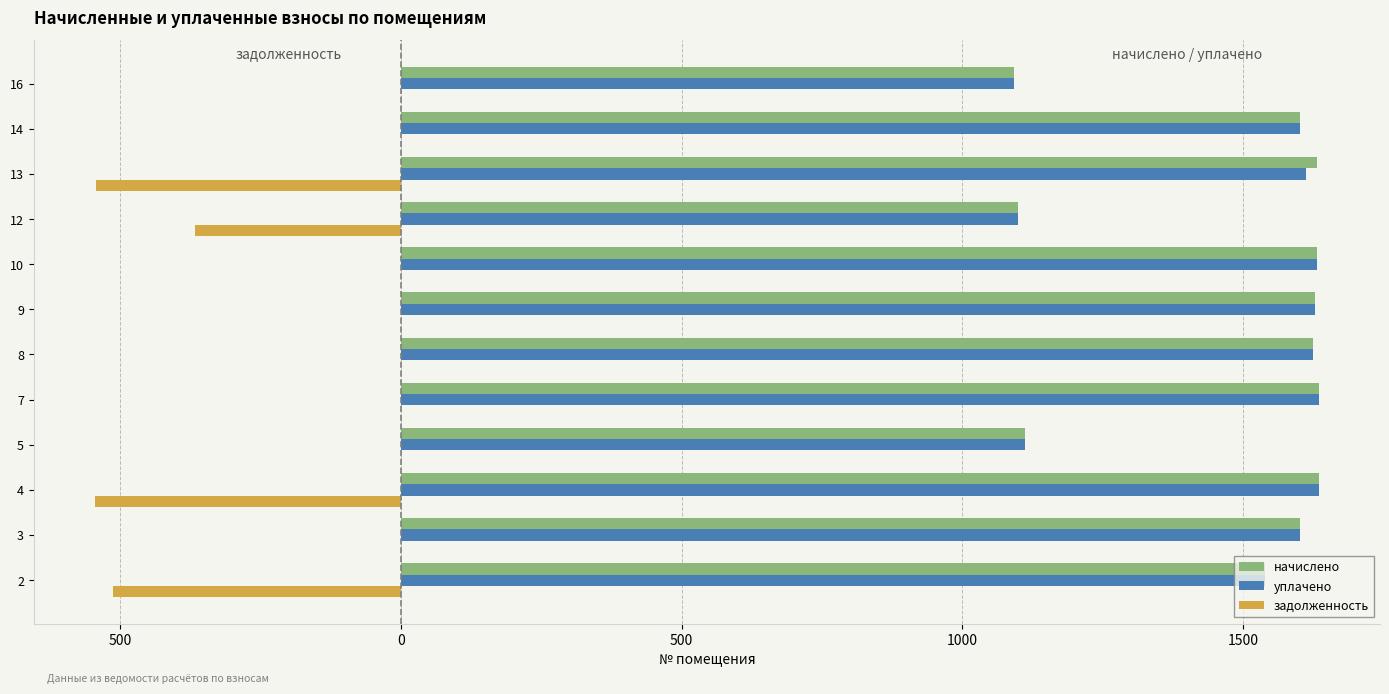

What are all the series names shown in the legend?

начислено, уплачено, задолженность